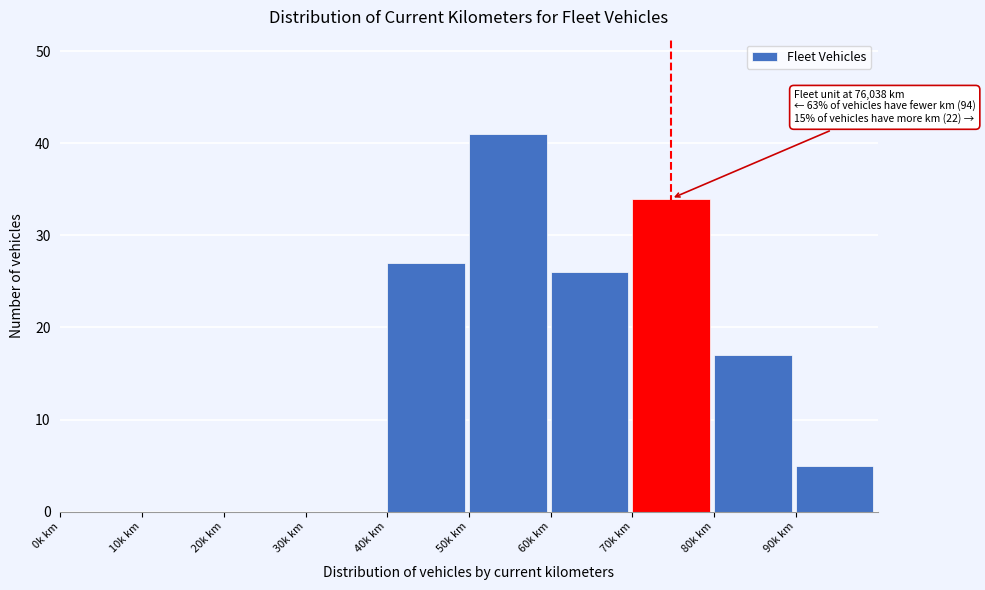

Reading right to left, what are all the values shown in this chart?

90k km=5	80k km=17	70k km=34	60k km=26	50k km=41	40k km=27	30k km=0	20k km=0	10k km=0	0k km=0